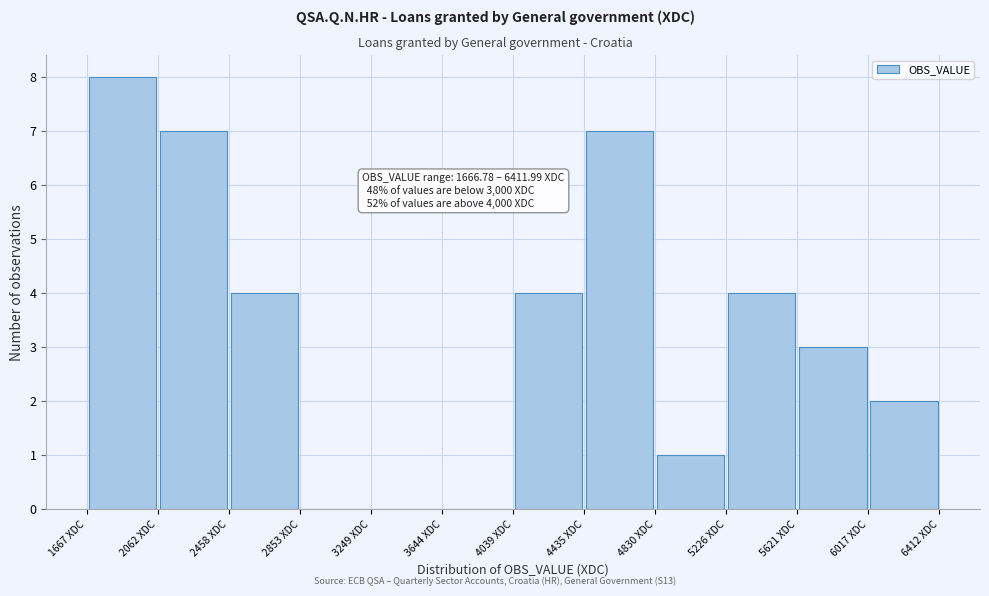

Which range on the x-axis has the tallest bar?

1650 to 2050